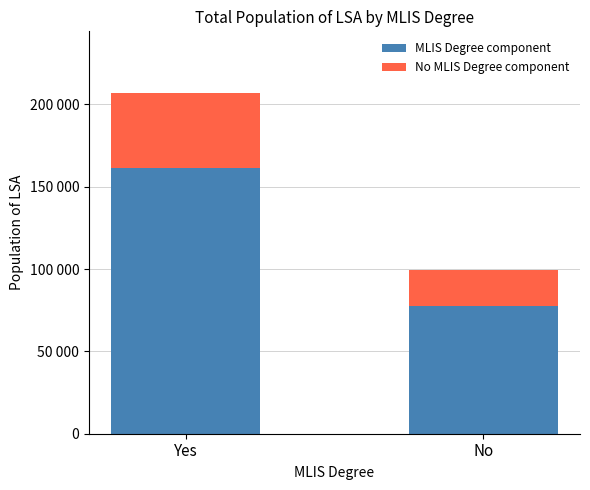

What is the label of the 2nd bar from the right?

Yes